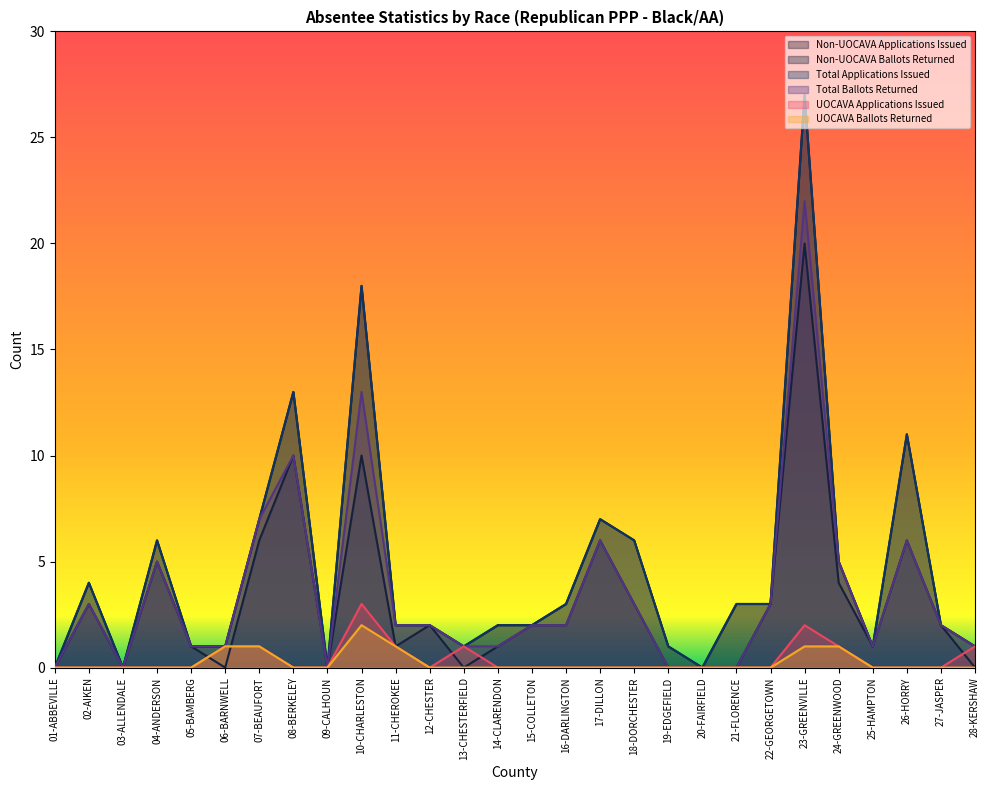

At which label does Non-UOCAVA Applications Issued reach its peak?

23-GREENVILLE